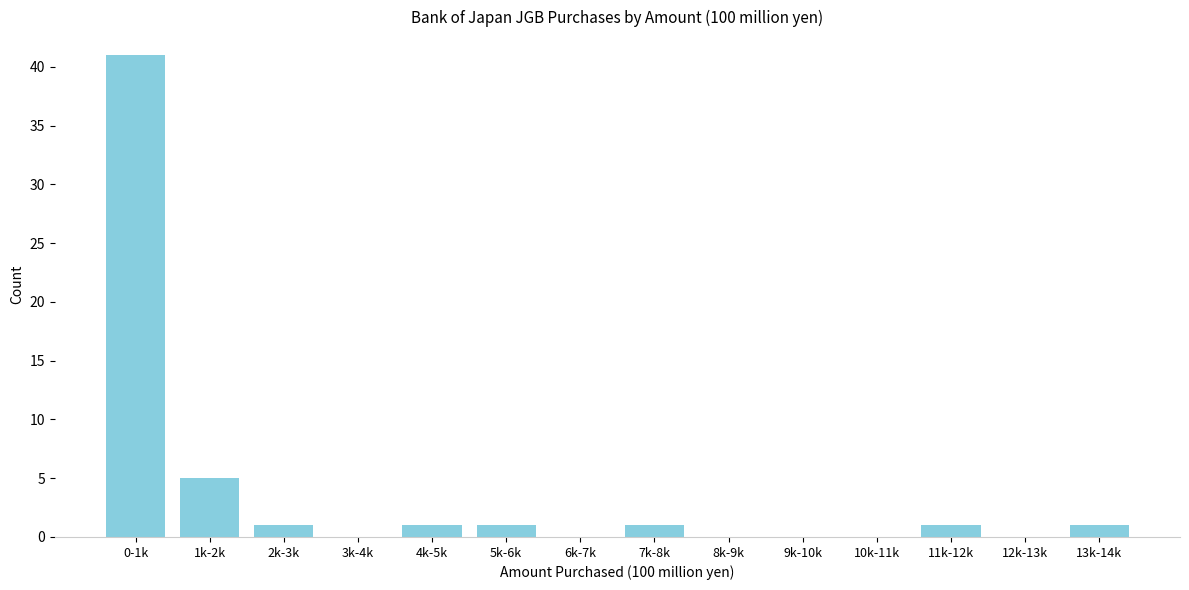

Reading left to right, extract all data points from this chart.

0-1k=41	1k-2k=5	2k-3k=1	3k-4k=0	4k-5k=1	5k-6k=1	6k-7k=0	7k-8k=1	8k-9k=0	9k-10k=0	10k-11k=0	11k-12k=1	12k-13k=0	13k-14k=1